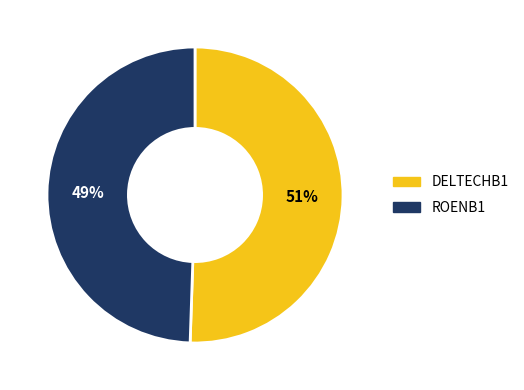

How many segments does this pie chart have?

2